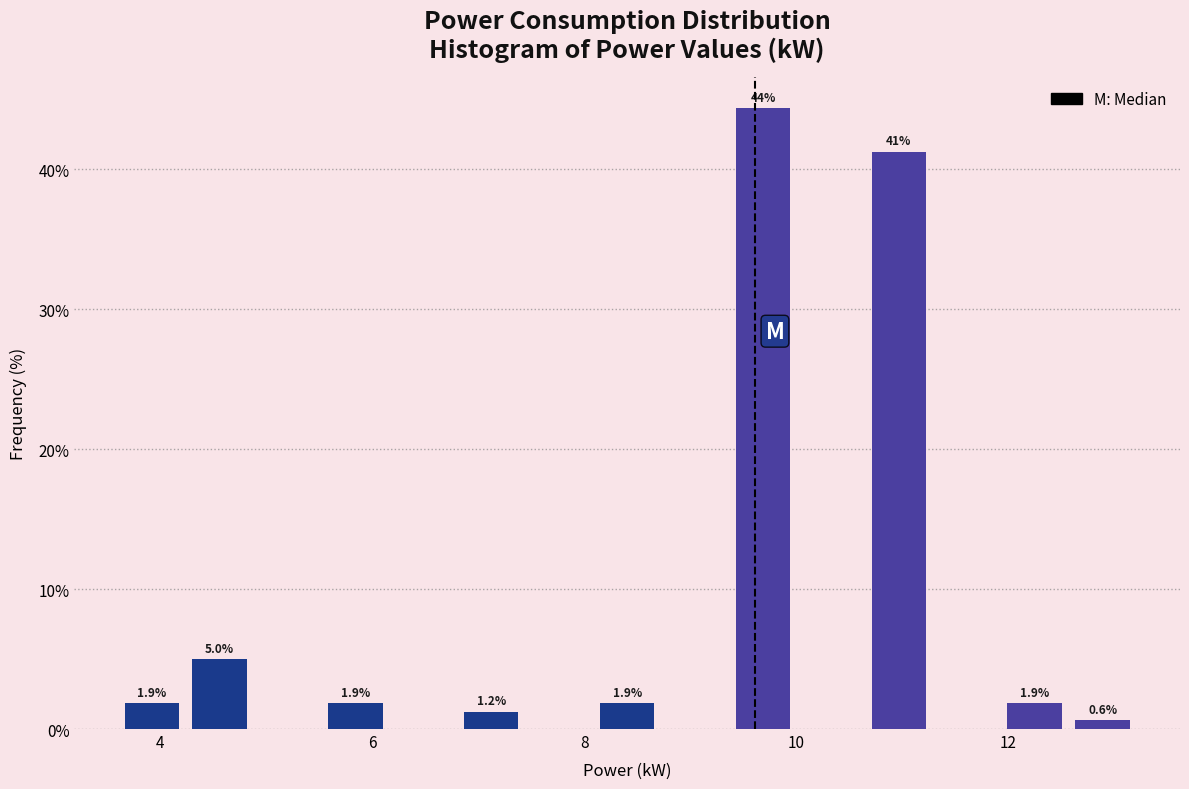

Read against the x-axis, roughly where is the centre of the tallest bar?

9.6